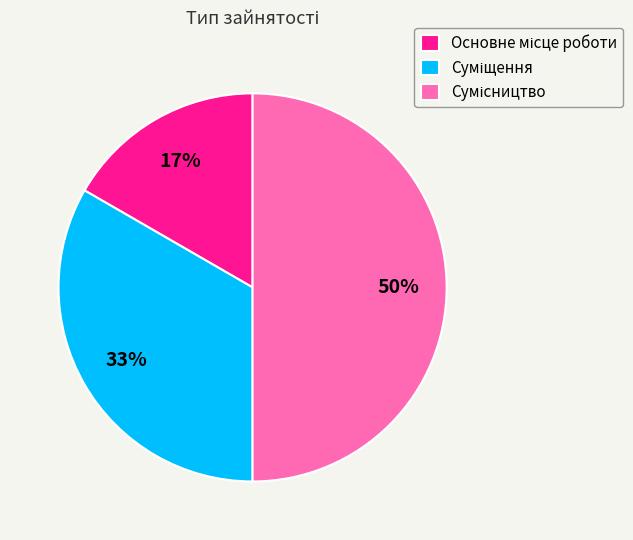

To the nearest percent, what is the difference between the largest and smallest slice percentages?

33%